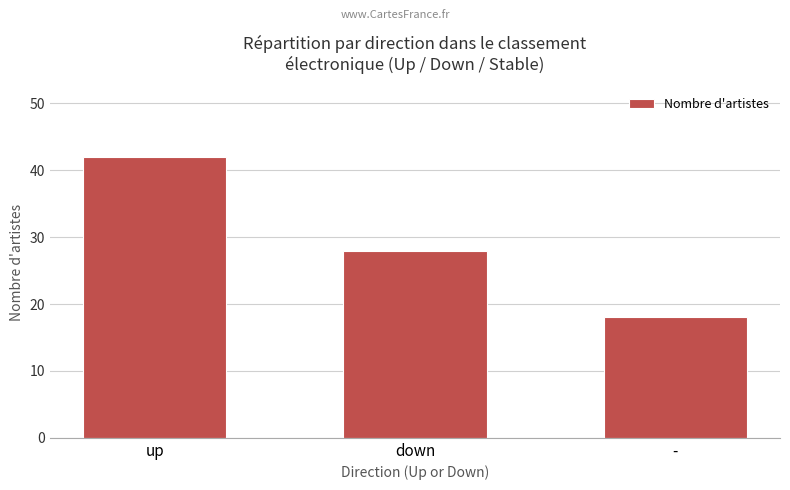

The chart shows a value of 46 at down. True or false?

False